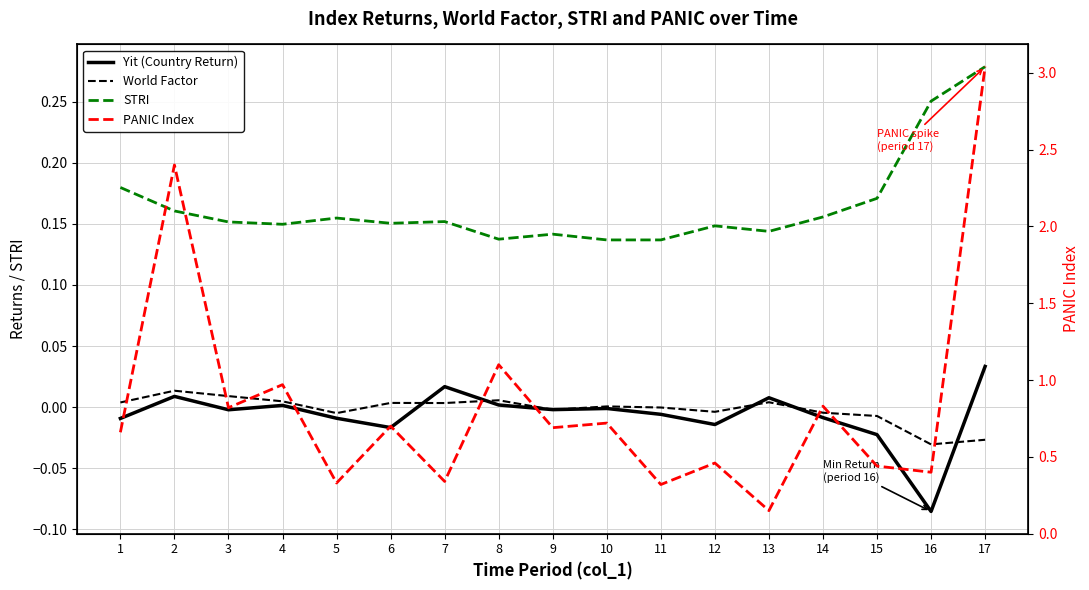

True or false: Yit (Country Return) has a value of -0.0 at 3.

False